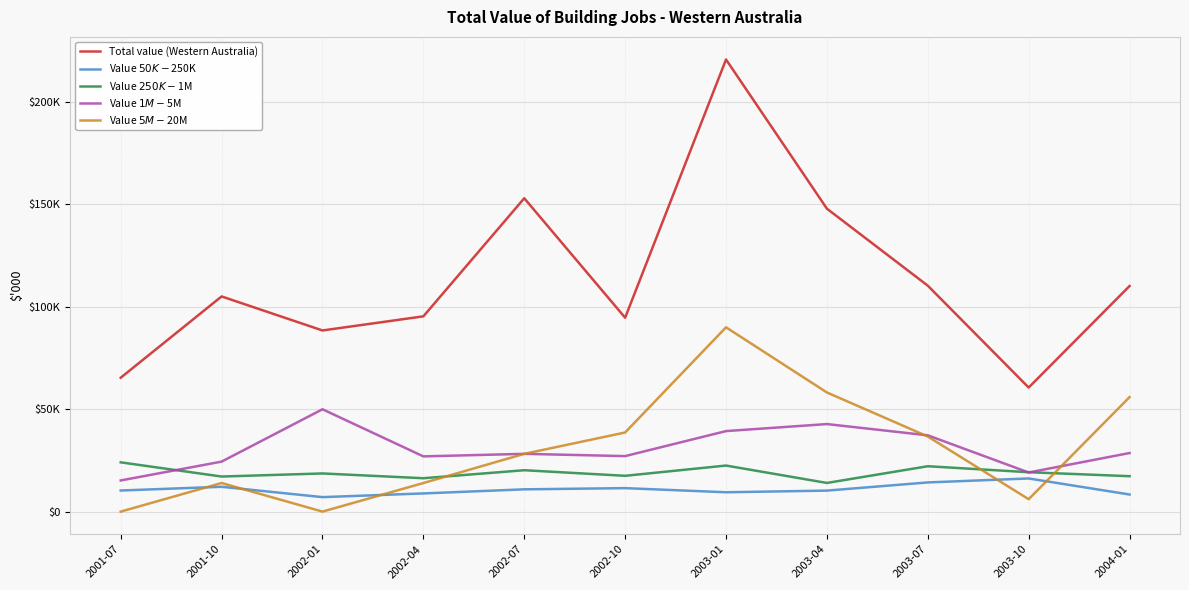

True or false: Value $250K-$1M and Value $50K-$250K intersect in this chart.

False